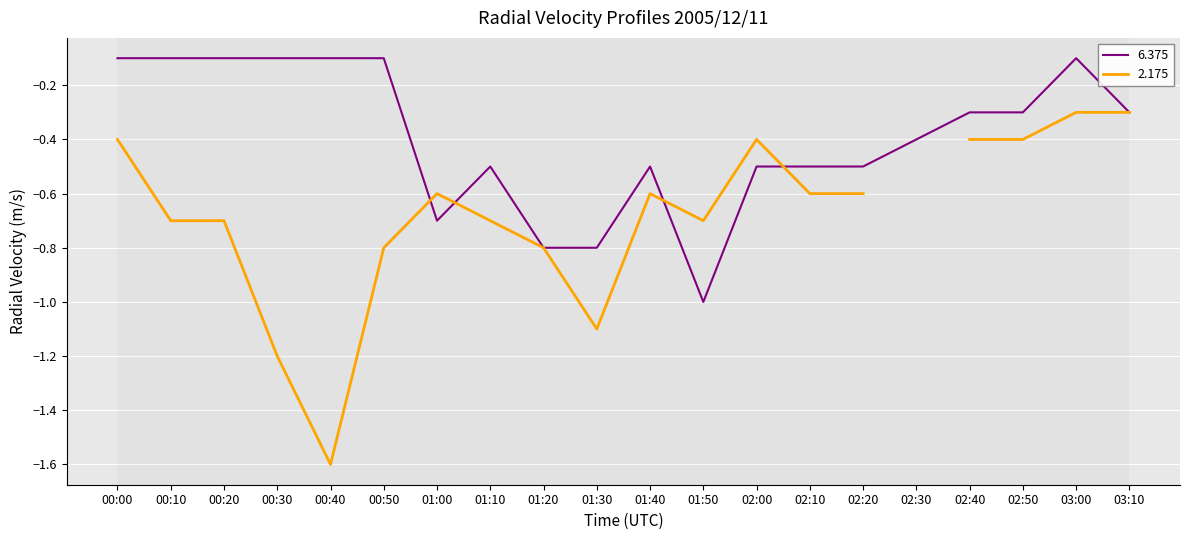

The value of 6.375 at 01:00 is -0.4. True or false?

False